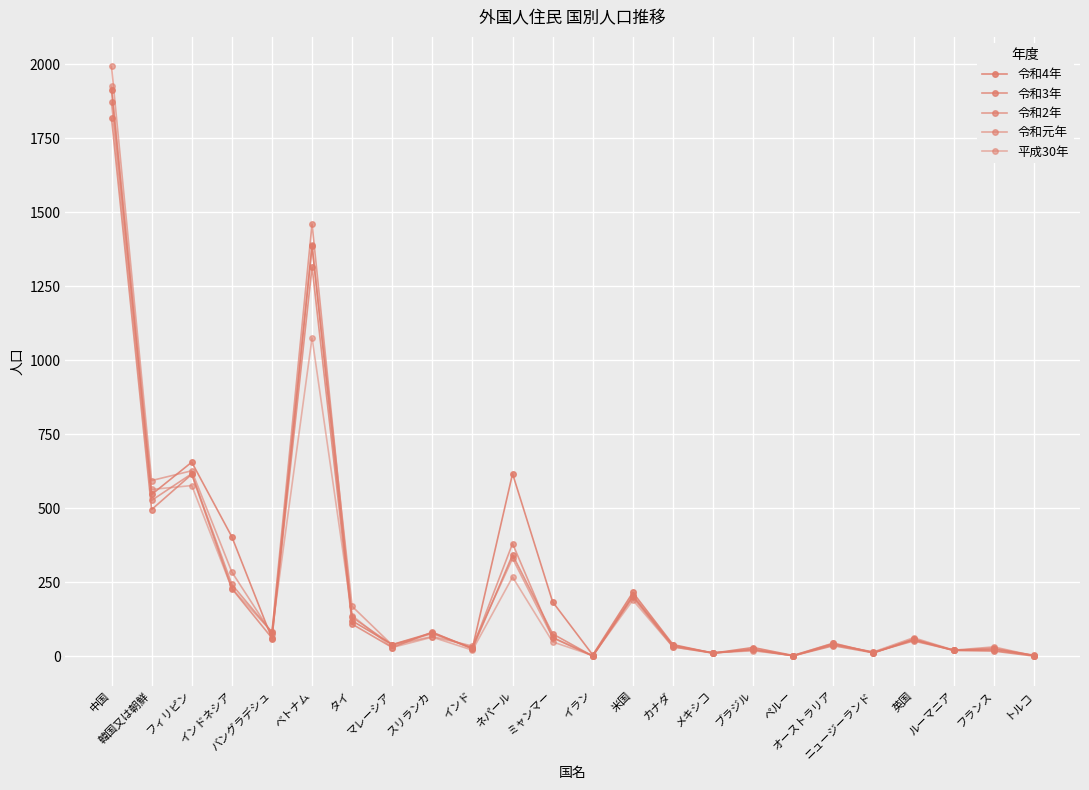

Rank the series by their maximum value, from highest to lowest.

令和元年, 平成30年, 令和4年, 令和2年, 令和3年